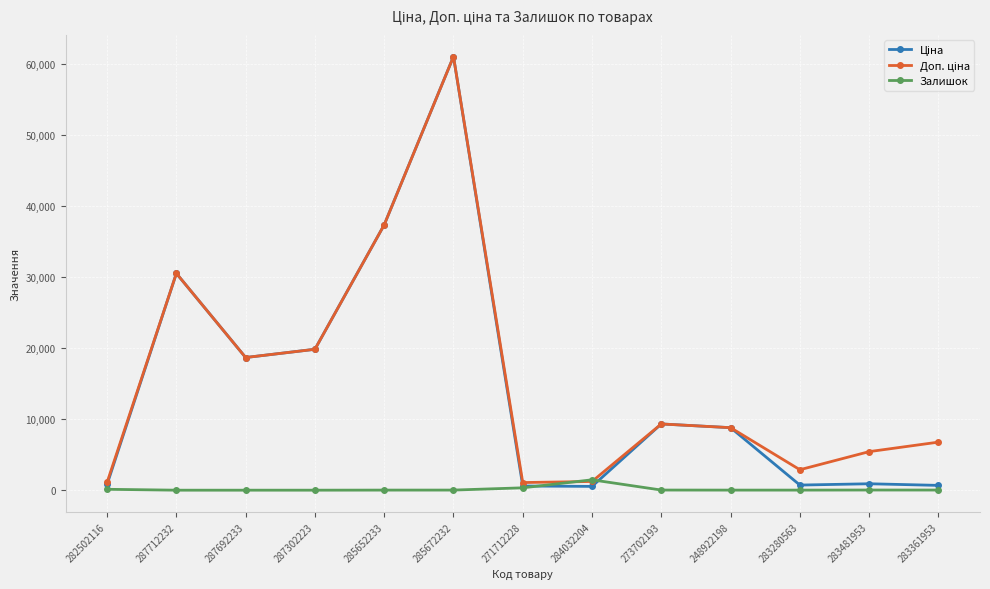

At which category is the sum across all series the highest?

285672232